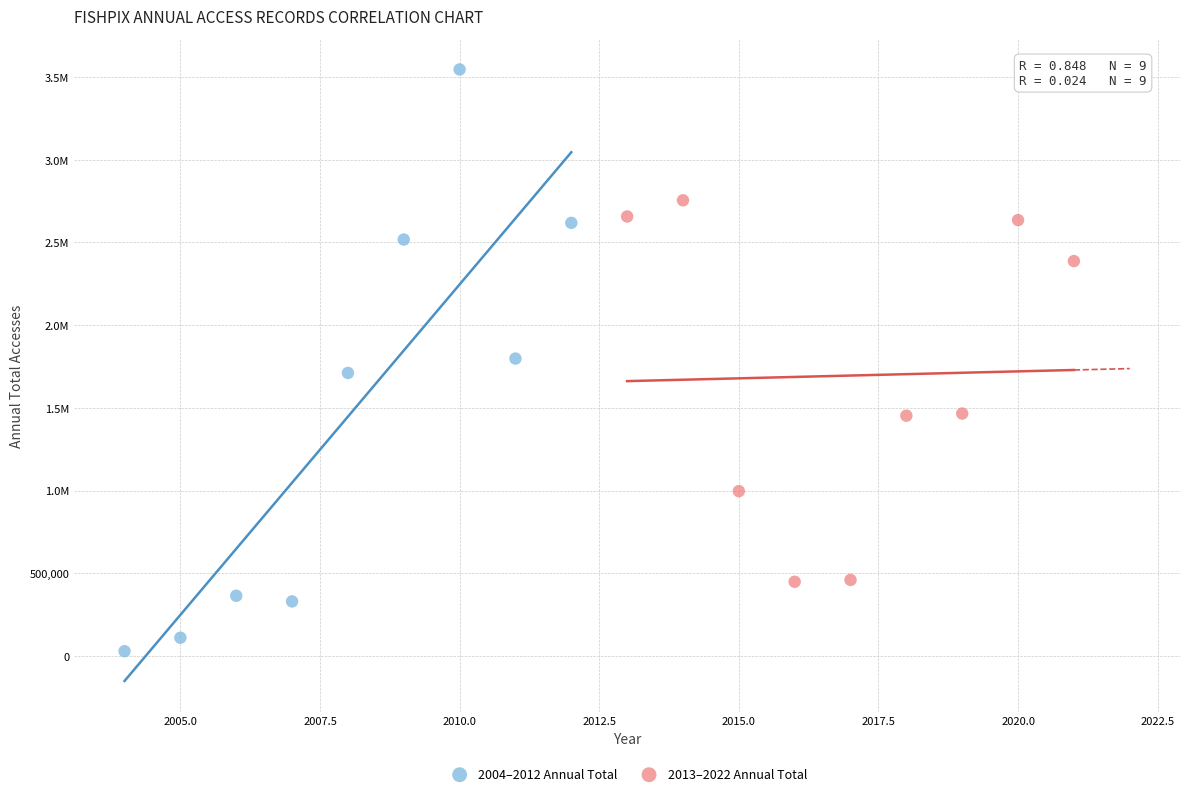

What are all the series names shown in the legend?

2004–2012 Annual Total, 2013–2022 Annual Total